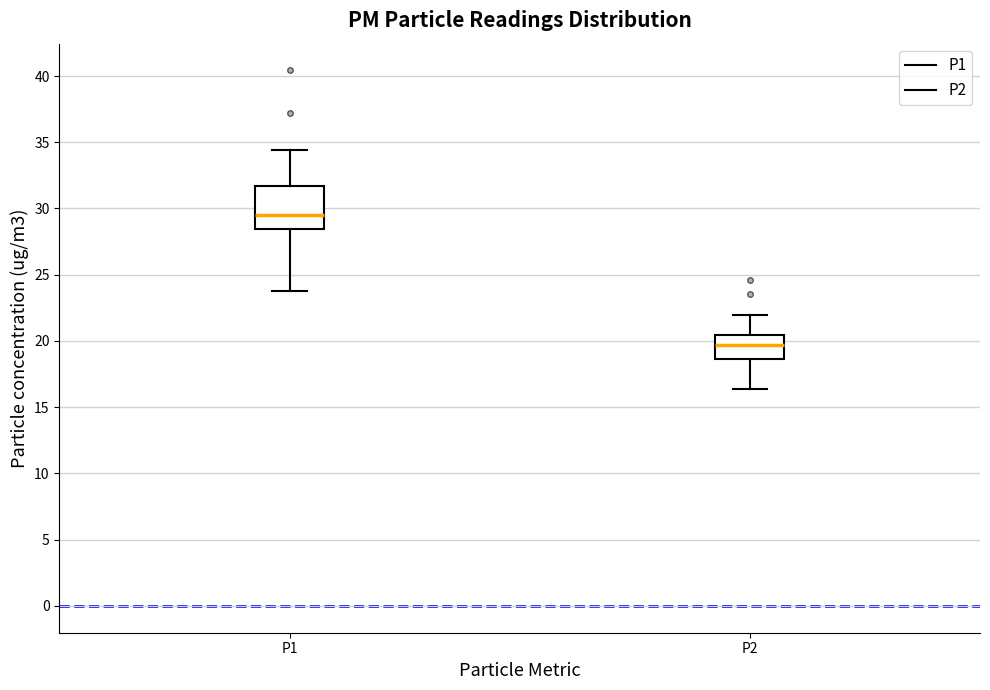

Reading left to right, transcribe this box plot: for each box, give where its median line is, the range the box spans, and where its two whiskers end, as read against the y-axis. The values are not printed on the chart, so give them approximately, as read against the axis.

P1: median 29.5, box 28.5 to 31.5, whiskers 24.0 to 34.5
P2: median 19.5, box 18.5 to 20.5, whiskers 16.5 to 22.0